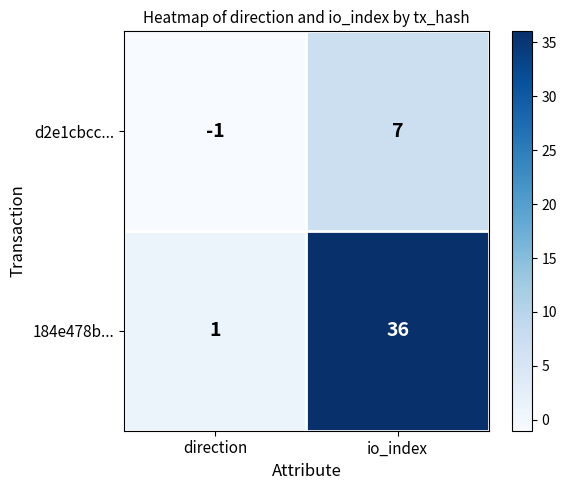

At direction, list the series in order from largest to smallest.

184e478b..., d2e1cbcc...